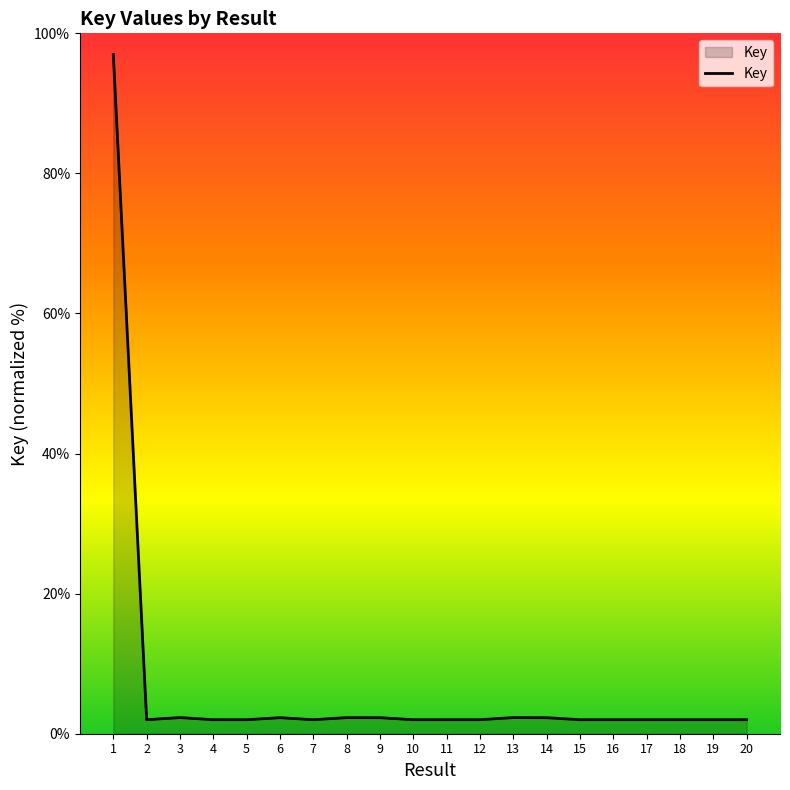

What is the ratio of the value at 11 to the value at 14?

0.9